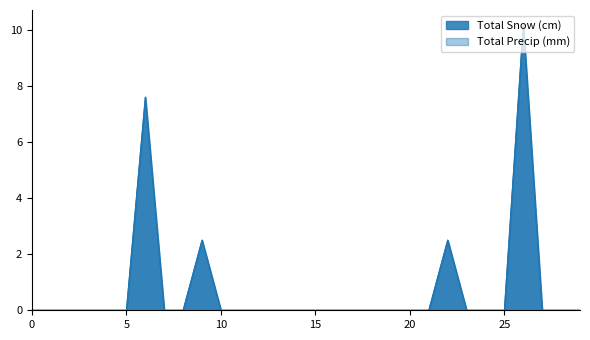

Reading right to left, what are all the values shown in this chart?

Total Snow (cm): 0.0	0.0	0.0	10.2	0.0	0.0	0.0	2.5	0.0	0.0	0.0	0.0	0.0	0.0	0.0	0.0	0.0	0.0	0.0	0.0	2.5	0.0	0.0	7.6	0.0	0.0	0.0	0.0	0.0	0.0
Total Precip (mm): 0.0	0.0	0.0	10.2	0.0	0.0	0.0	2.5	0.0	0.0	0.0	0.0	0.0	0.0	0.0	0.0	0.0	0.0	0.0	0.0	2.5	0.0	0.0	7.6	0.0	0.0	0.0	0.0	0.0	0.0